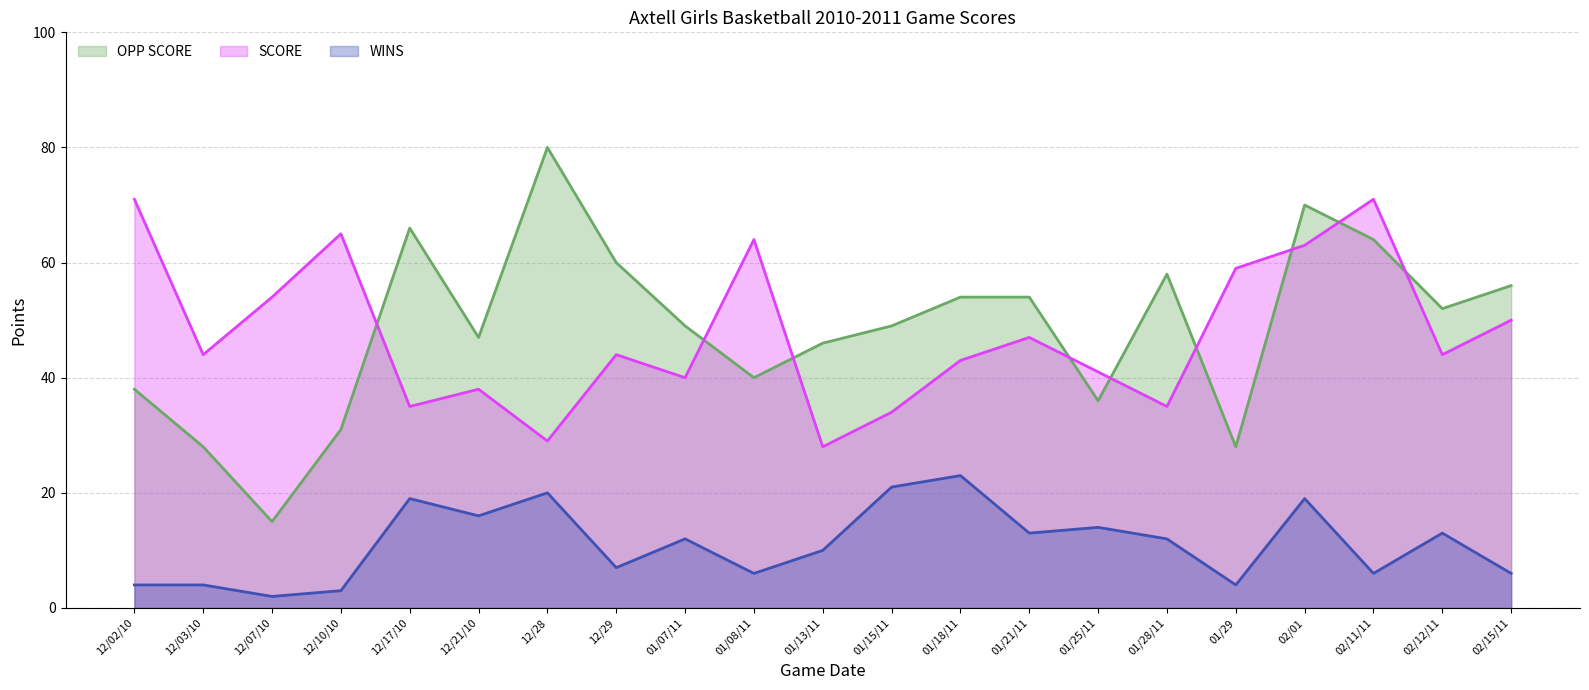

What is the greatest value displayed?

80